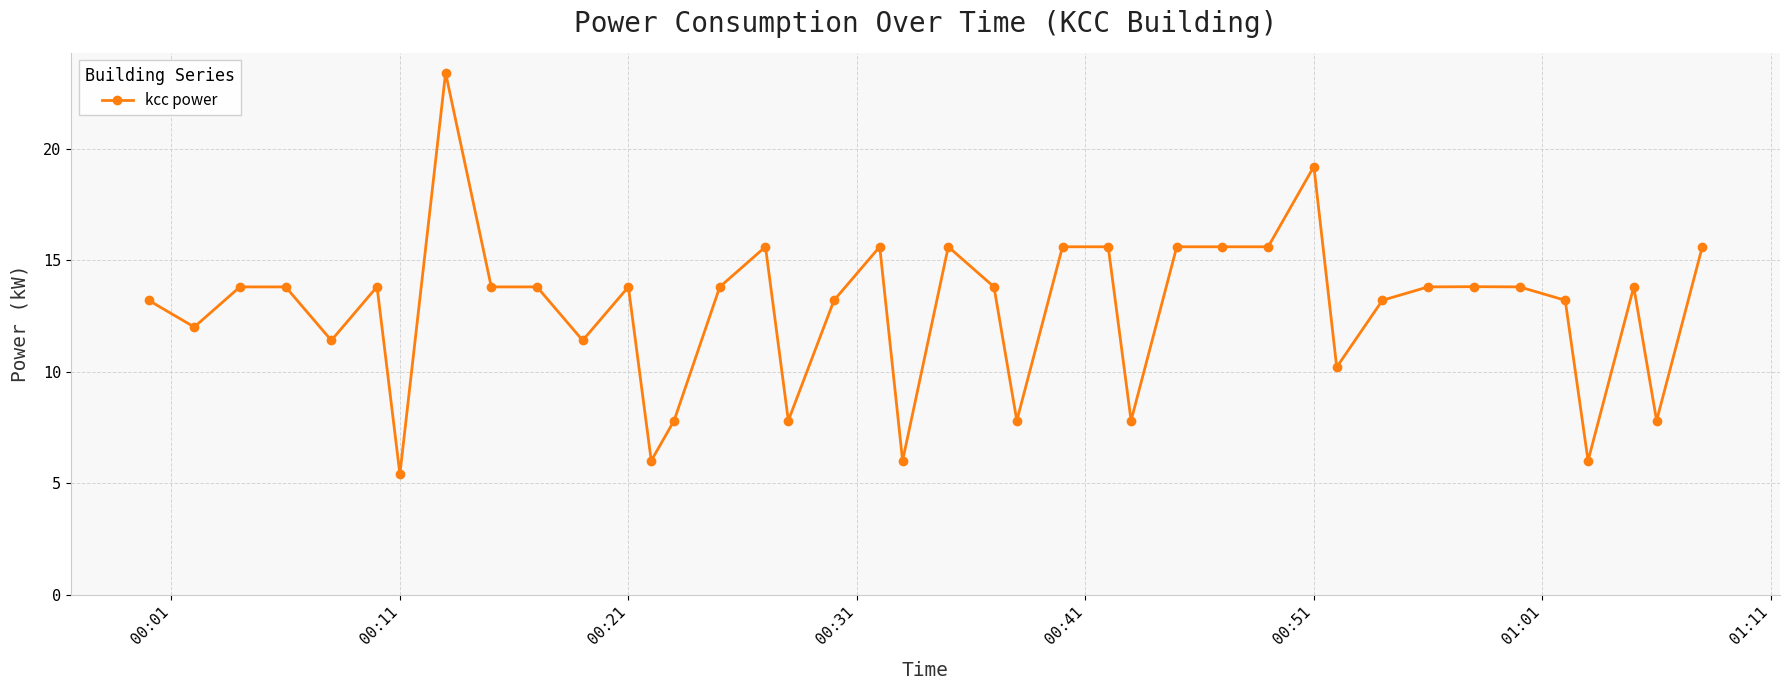

What is the value of the 9th point from the left?

13.8